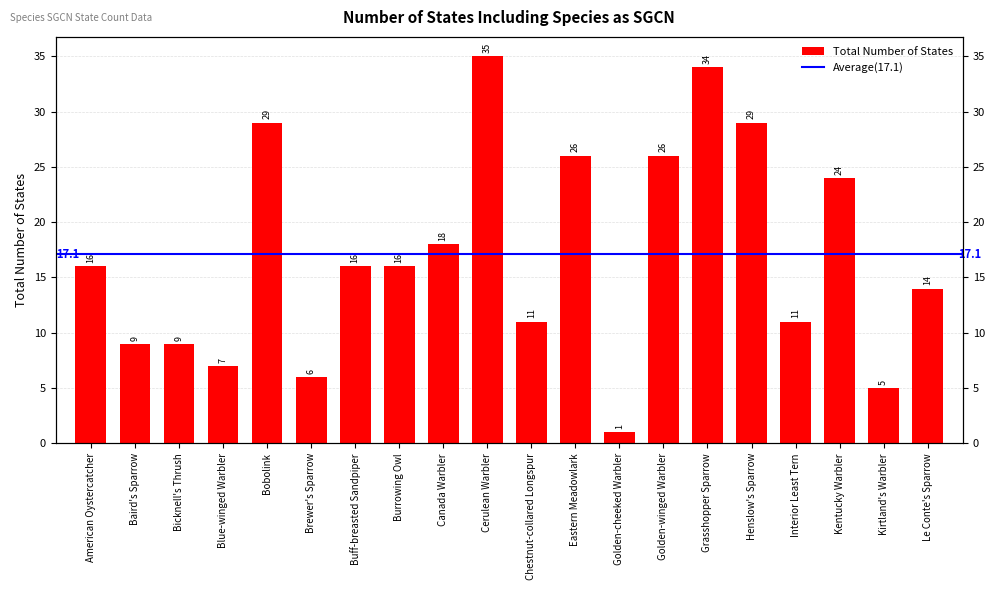

What value does the data have at Chestnut-collared Longspur, to the nearest 5?

10